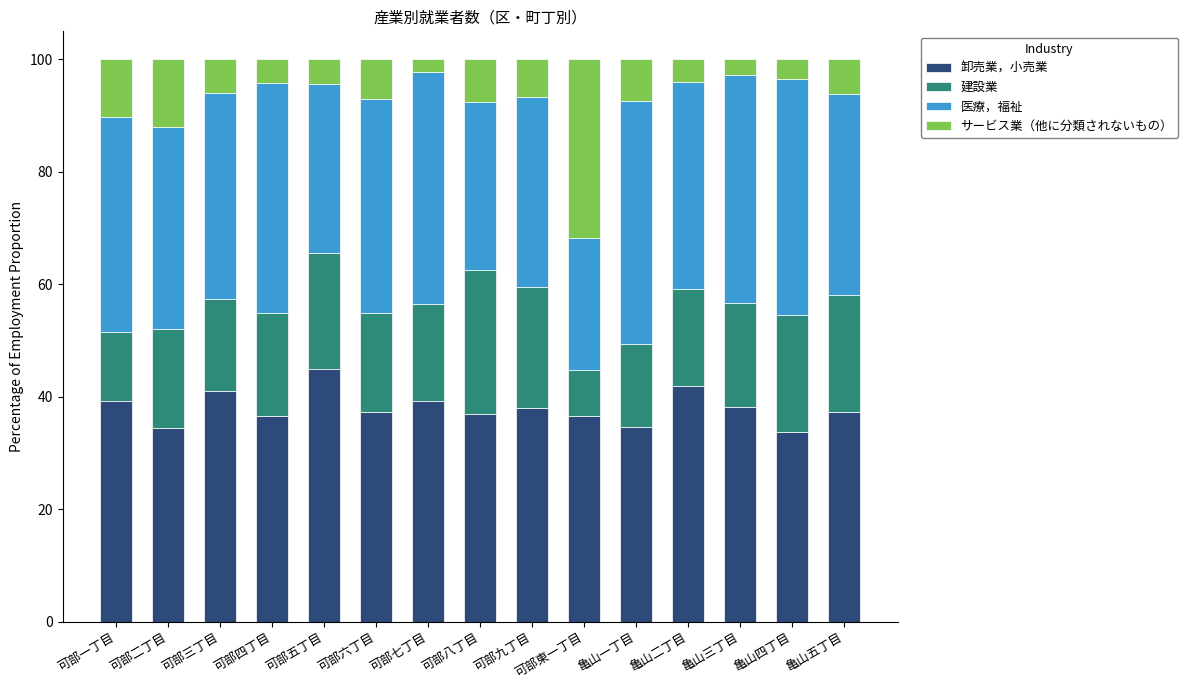

How many bars are there in total?

15